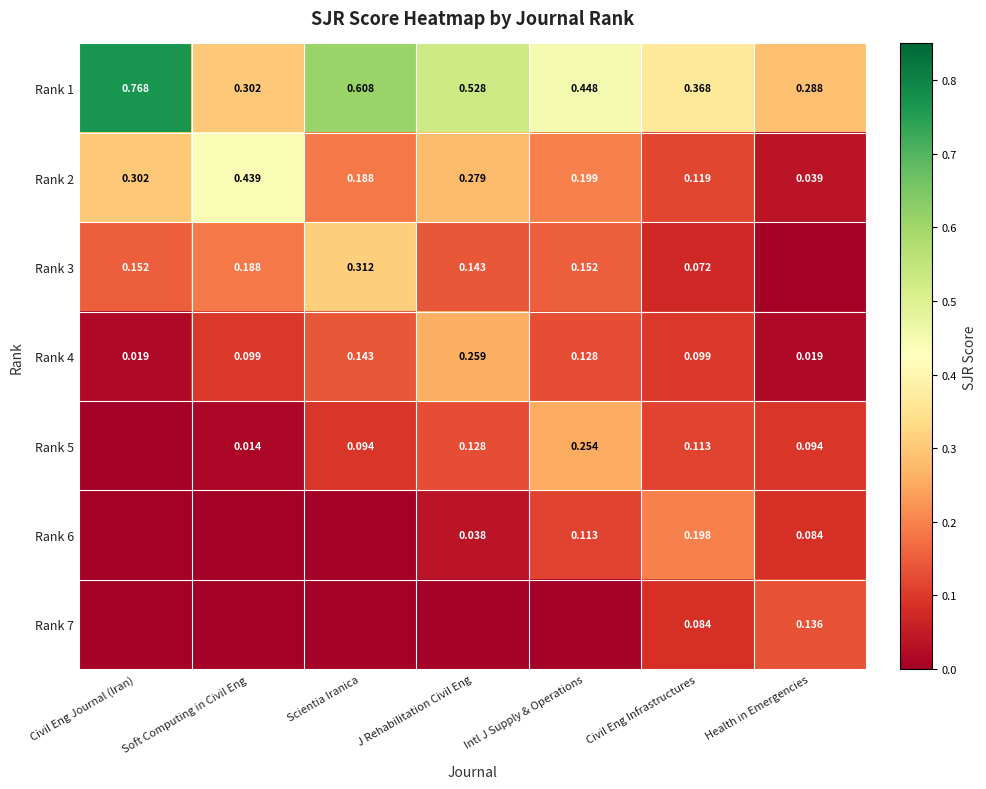

Rank the categories by Rank 1 value from highest to lowest.

Civil Eng Journal (Iran), Scientia Iranica, J Rehabilitation Civil Eng, Intl J Supply & Operations, Civil Eng Infrastructures, Soft Computing in Civil Eng, Health in Emergencies